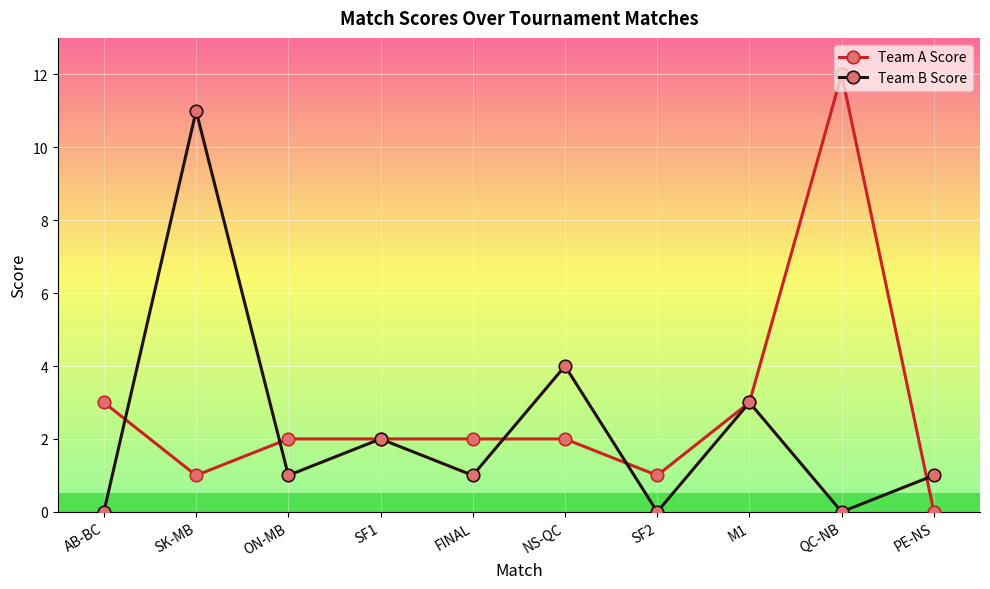

Rank the series at QC-NB from highest to lowest value.

Team A Score, Team B Score